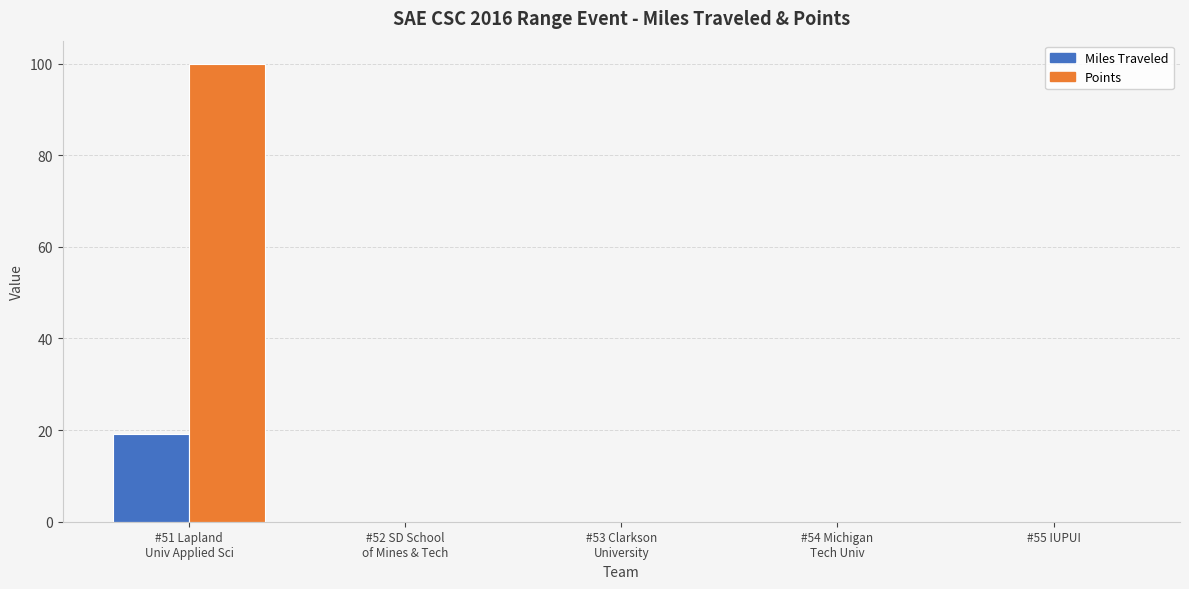

Which series has the largest total across all categories?

Points